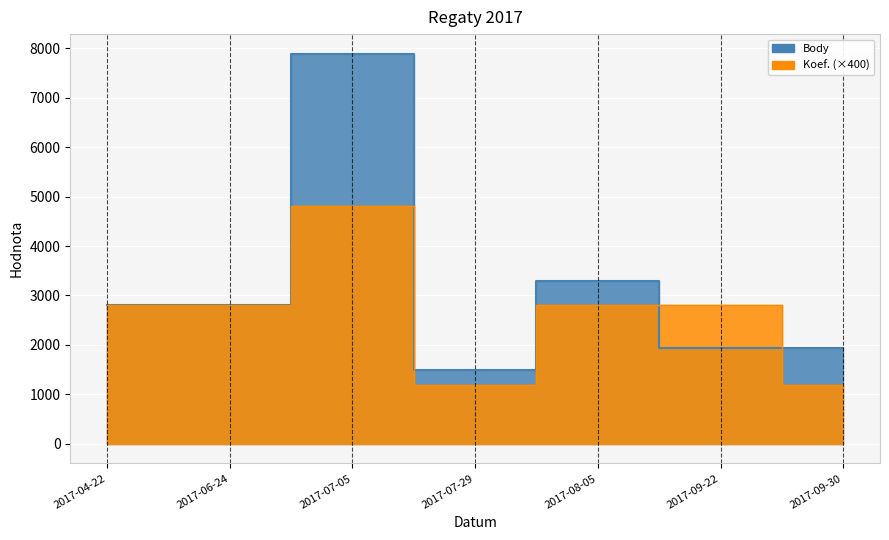

Reading left to right, extract all data points from this chart.

Body: 2814	2814	7888	1497	3283	1940	1935
Koef.: 2800	2800	4800	1200	2800	2800	1200